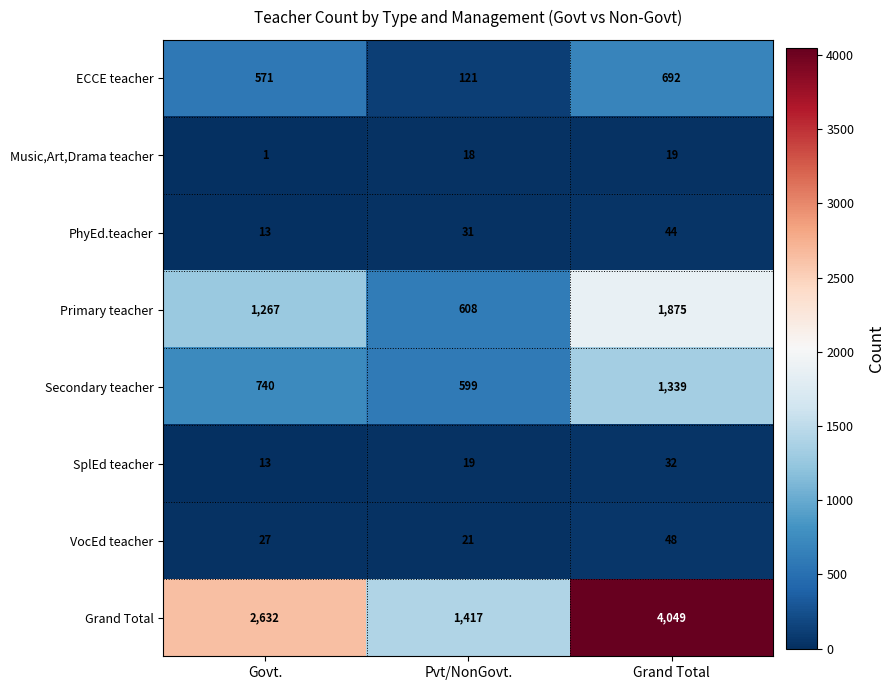

Reading left to right, list all the values displayed in this chart.

ECCE teacher: 571	121	692
Music,Art,Drama teacher: 1	18	19
PhyEd.teacher: 13	31	44
Primary teacher: 1267	608	1875
Secondary teacher: 740	599	1339
SplEd teacher: 13	19	32
VocEd teacher: 27	21	48
Grand Total: 2632	1417	4049